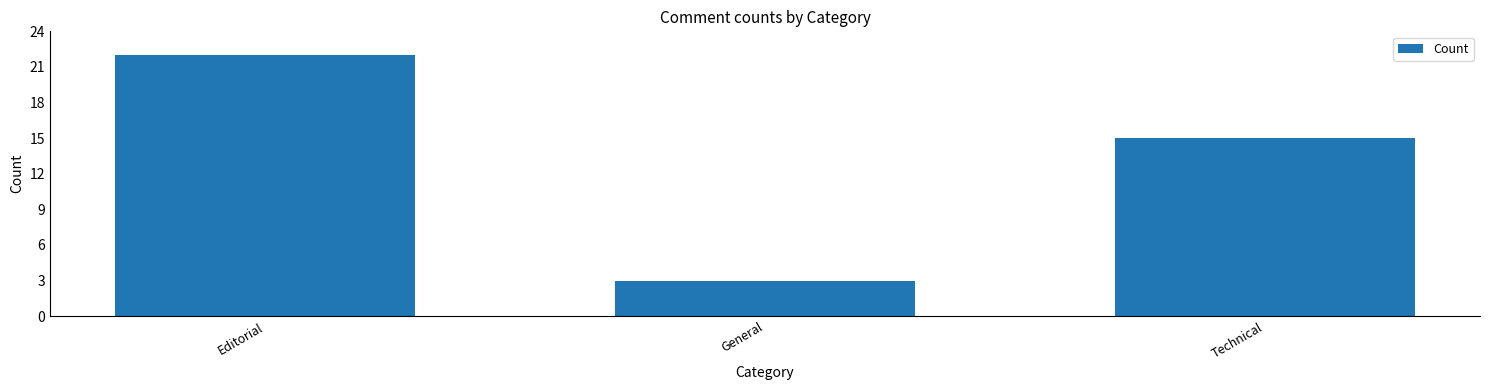

Reading right to left, what are all the values shown in this chart?

15	3	22